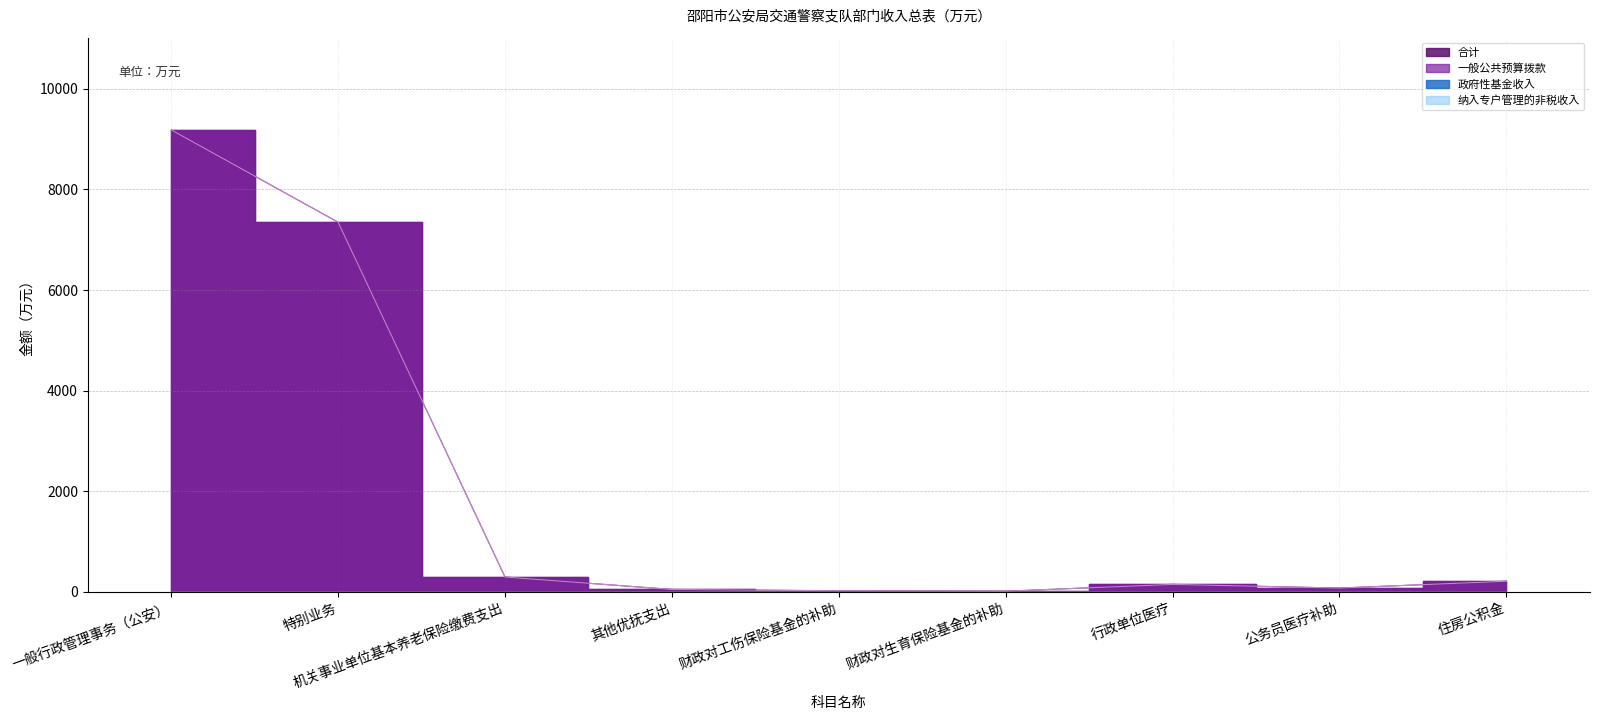

Reading right to left, what are all the values shown in this chart?

合计: 住房公积金=206.8	公务员医疗补助=71.2	行政单位医疗=143.9	财政对生育保险基金的补助=8.6	财政对工伤保险基金的补助=17.3	其他优抚支出=43.4	机关事业单位基本养老保险缴费支出=290.7	特别业务=7347.8	一般行政管理事务（公安）=9184.0
一般公共预算拨款: 住房公积金=206.8	公务员医疗补助=71.2	行政单位医疗=143.9	财政对生育保险基金的补助=8.6	财政对工伤保险基金的补助=17.3	其他优抚支出=43.4	机关事业单位基本养老保险缴费支出=290.7	特别业务=7347.8	一般行政管理事务（公安）=9184.0